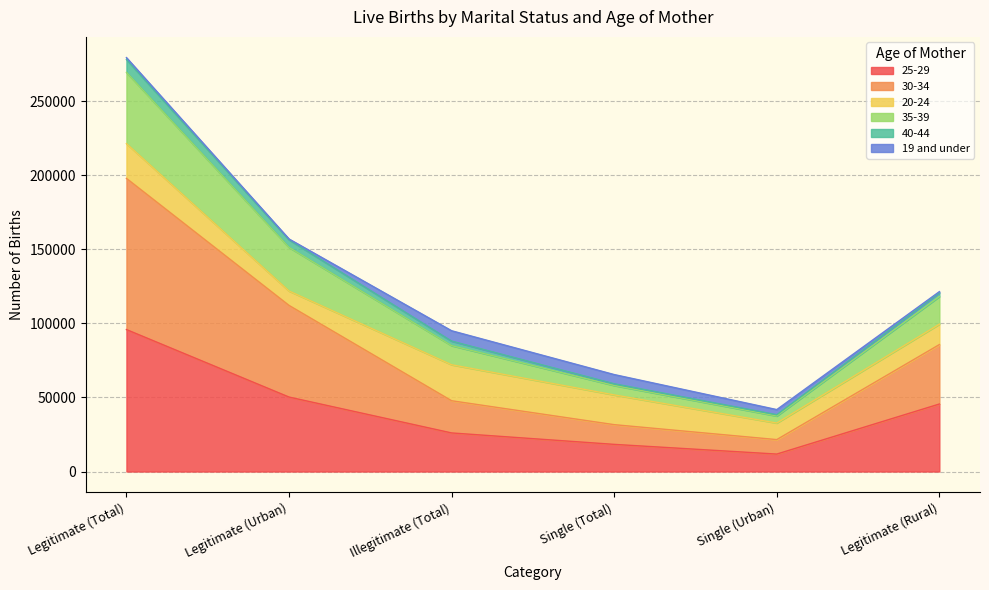

At which label does 25-29 reach its minimum?

Single (Urban)